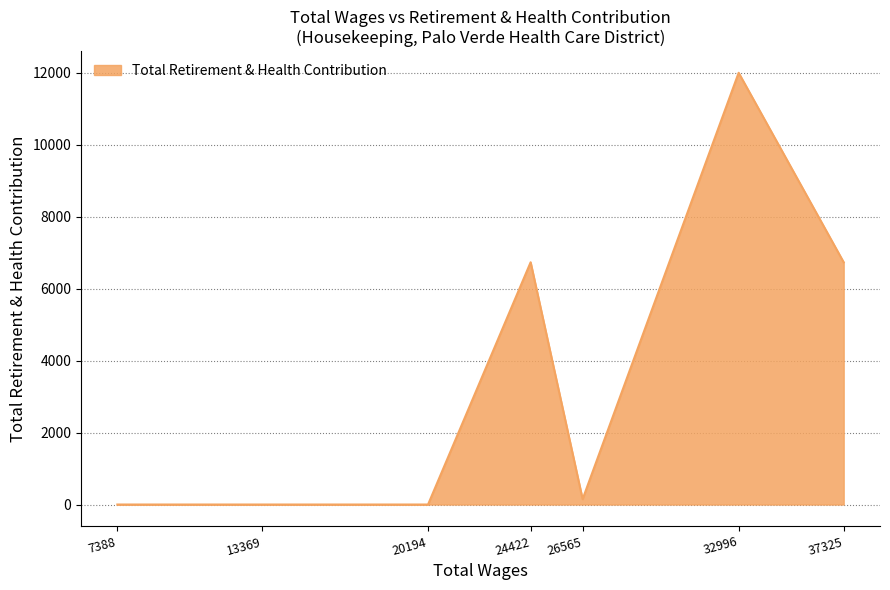

How many lines are shown in the chart?

1